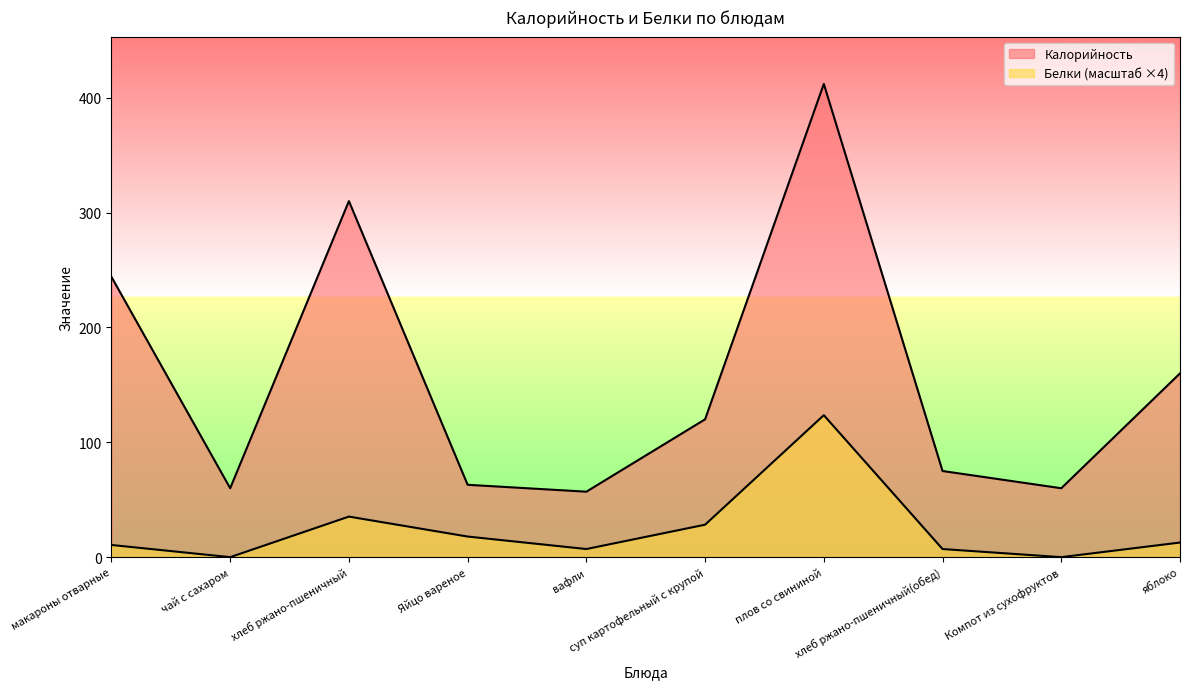

What position from the left is вафли?

5